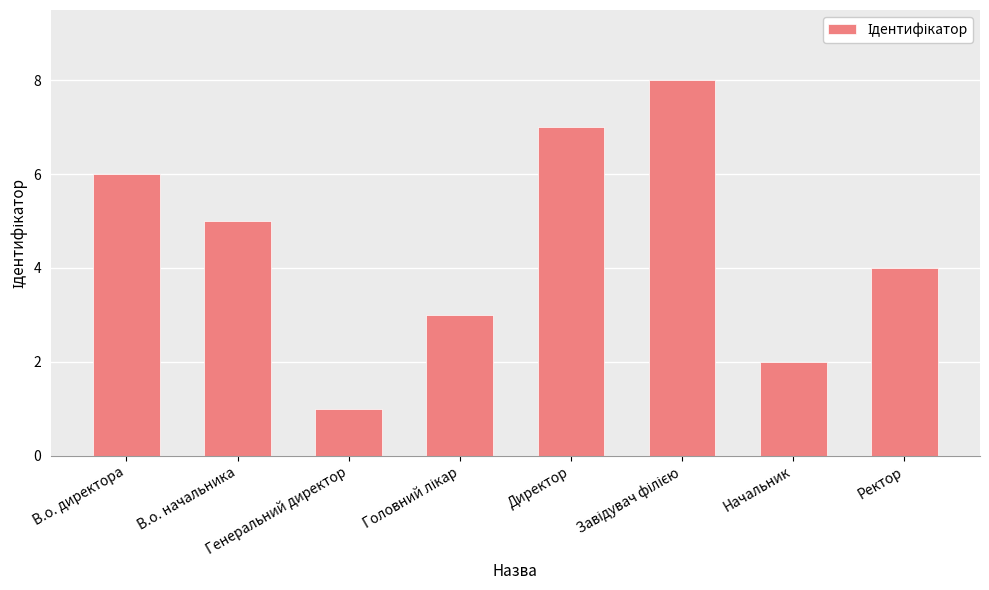

What is the difference between the second highest and second lowest values?

5